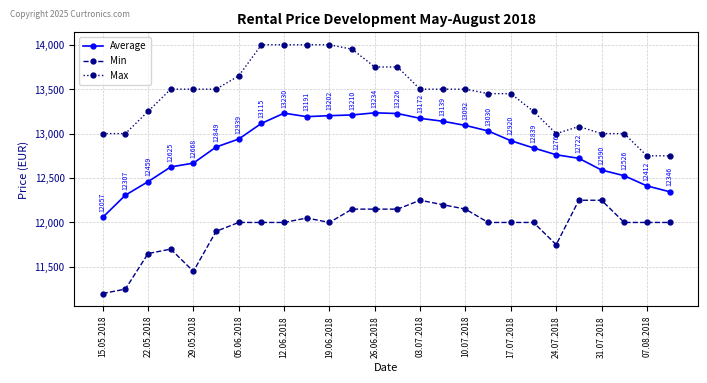

What is the difference between the second highest and minimum values in the Max series?

1250